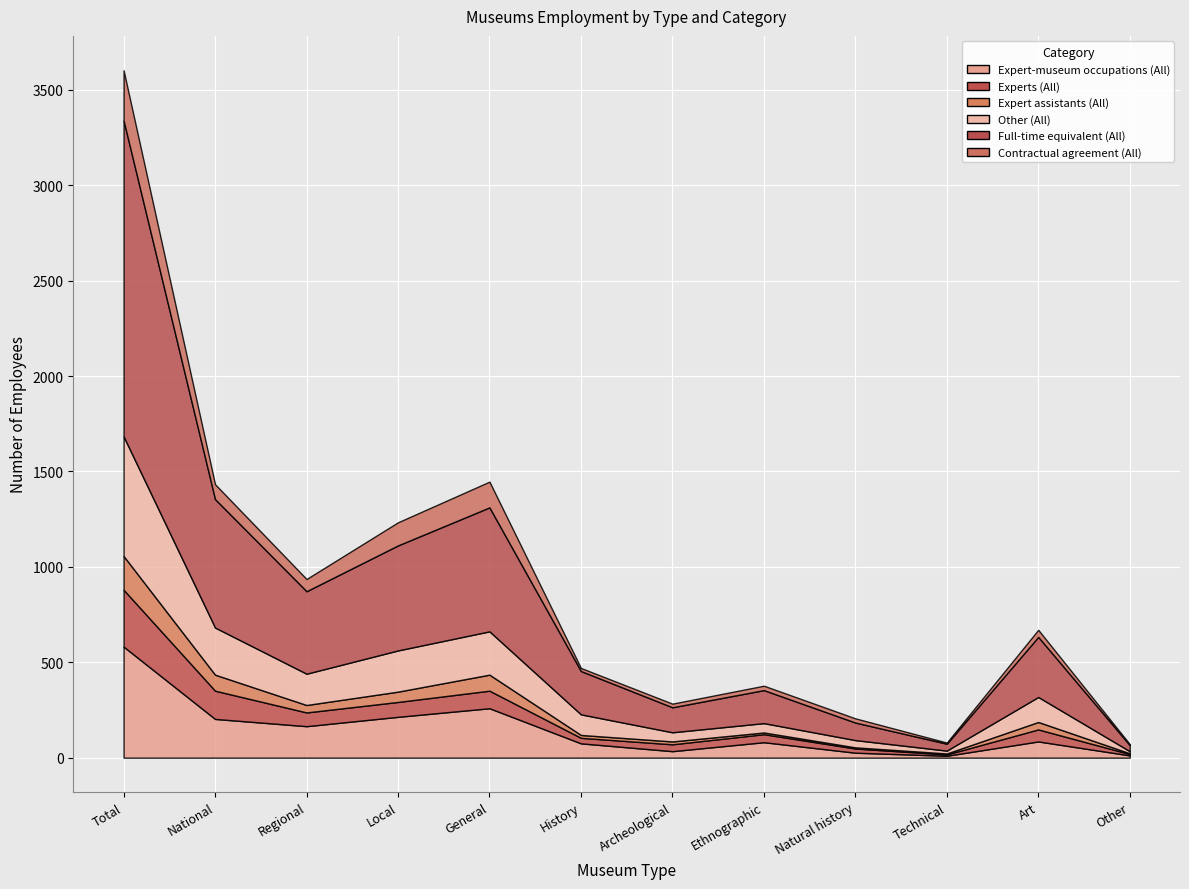

Reading left to right, transcribe all the data shown in this chart.

Expert-museum occupations (All): Total=582.0	National=203.0	Regional=165.0	Local=214.0	General=259.0	History=75.0	Archeological=34.0	Ethnographic=81.0	Natural history=26.0	Technical=10.0	Art=85.0	Other=12.0
Experts (All): Total=298.0	National=148.0	Regional=72.0	Local=78.0	General=92.0	History=29.0	Archeological=36.0	Ethnographic=42.0	Natural history=22.0	Technical=7.0	Art=63.0	Other=7.0
Expert assistants (All): Total=177.0	National=84.0	Regional=39.0	Local=54.0	General=84.0	History=15.0	Archeological=15.0	Ethnographic=9.0	Natural history=6.0	Technical=5.0	Art=39.0	Other=4.0
Other (All): Total=627.0	National=247.0	Regional=164.0	Local=216.0	General=227.0	History=108.0	Archeological=48.0	Ethnographic=49.0	Natural history=38.0	Technical=15.0	Art=131.0	Other=11.0
Full-time equivalent (All): Total=1655.9	National=673.0	Regional=432.4	Local=550.5	General=649.7	History=227.0	Archeological=131.0	Ethnographic=173.0	Natural history=92.0	Technical=36.0	Art=315.0	Other=32.1
Contractual agreement (All): Total=263.0	National=78.0	Regional=64.0	Local=121.0	General=135.0	History=16.0	Archeological=19.0	Ethnographic=23.0	Natural history=22.0	Technical=6.0	Art=37.0	Other=5.0